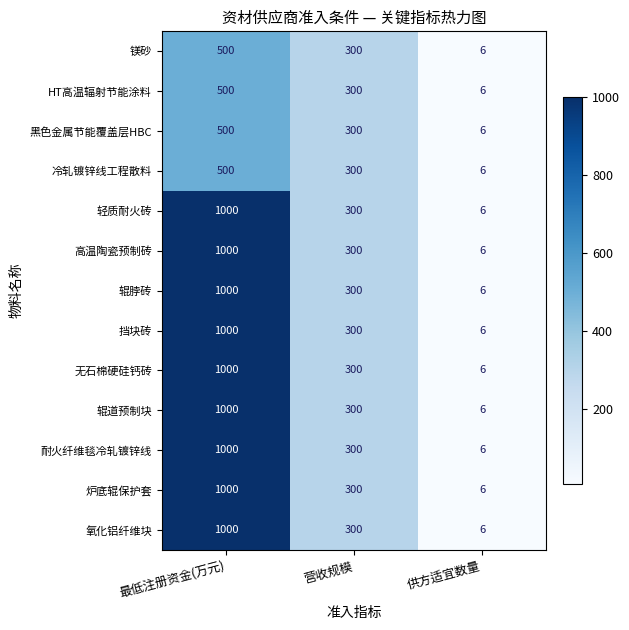

The 氧化铝纤维块 series shows 344 at 最低注册资金(万元). True or false?

False